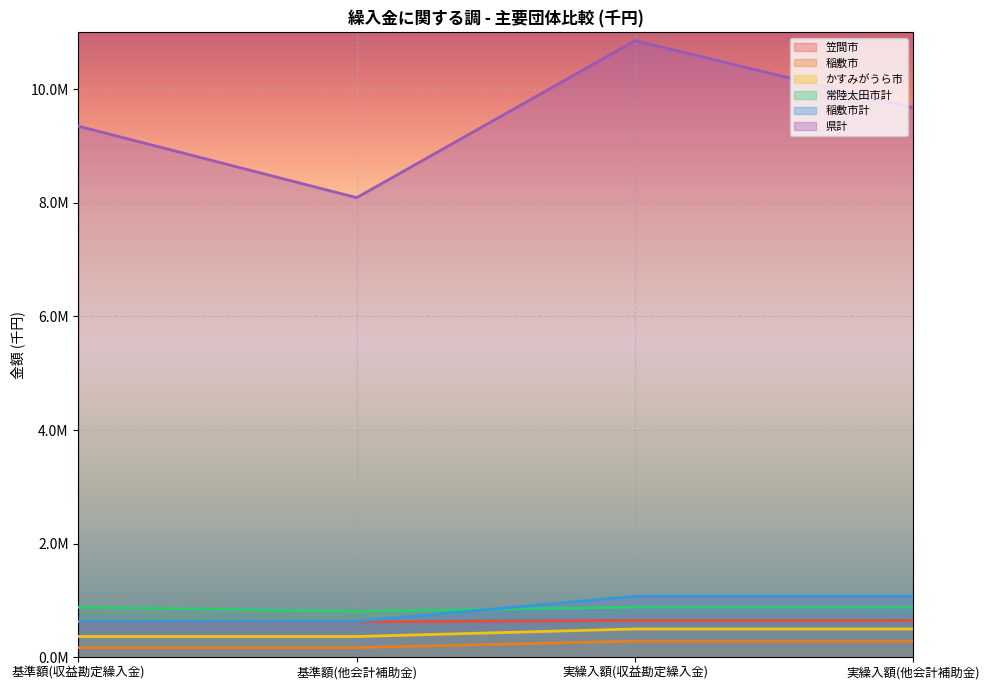

Which has a higher value, 実繰入額(他会計補助金) or 実繰入額(収益勘定繰入金)?

実繰入額(収益勘定繰入金)